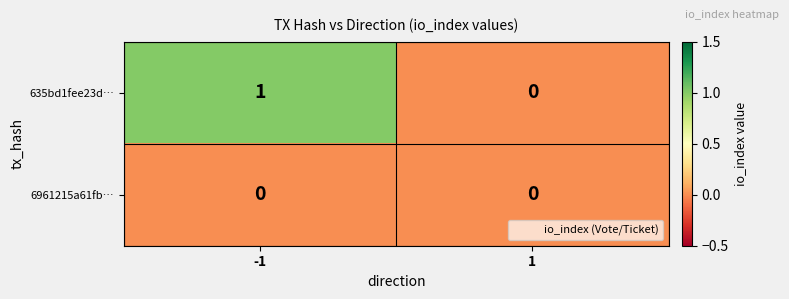

Reading left to right, what are all the values shown in this chart?

635bd1fee23d…: 1	0
6961215a61fb…: 0	0